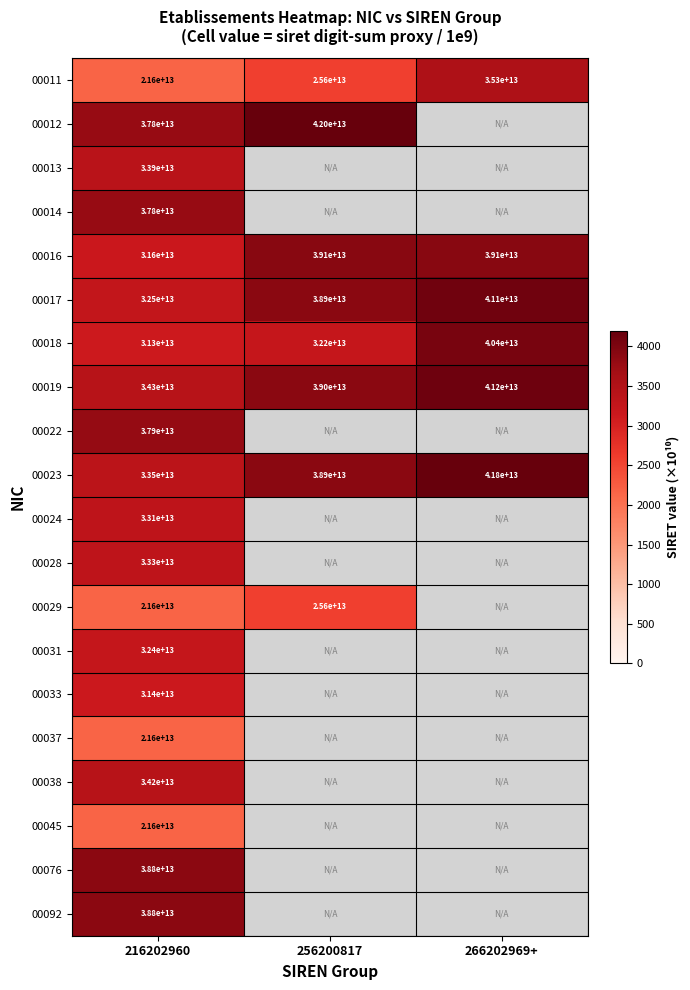

The value of 00022 at 216202960 is 6737.5. True or false?

False